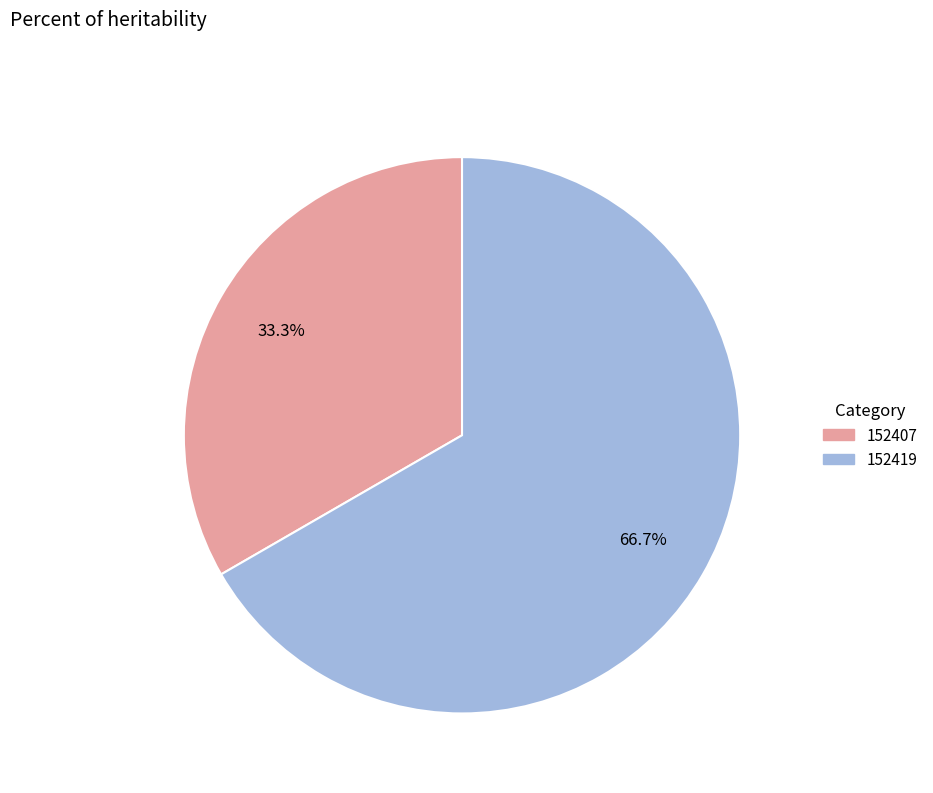

How many slices are in this pie chart?

2